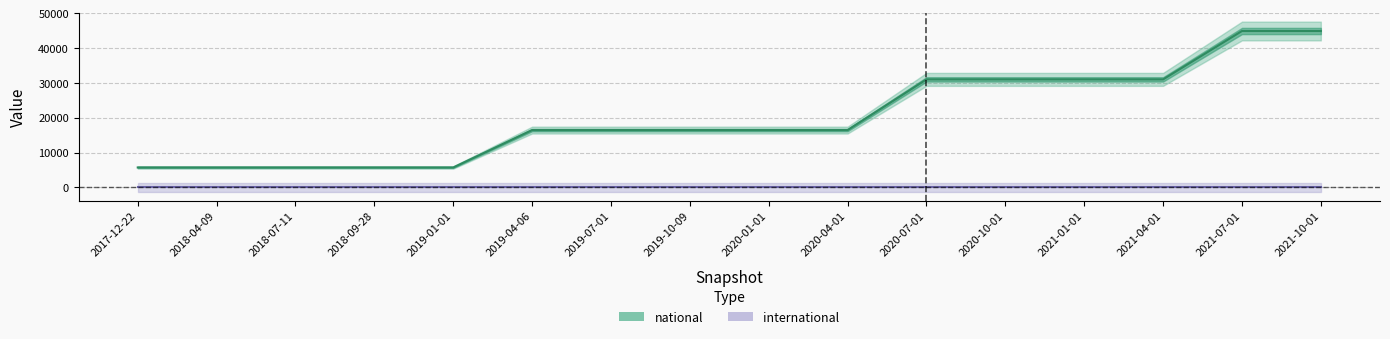

What is the value of the national point at the 1st from the left?

5750